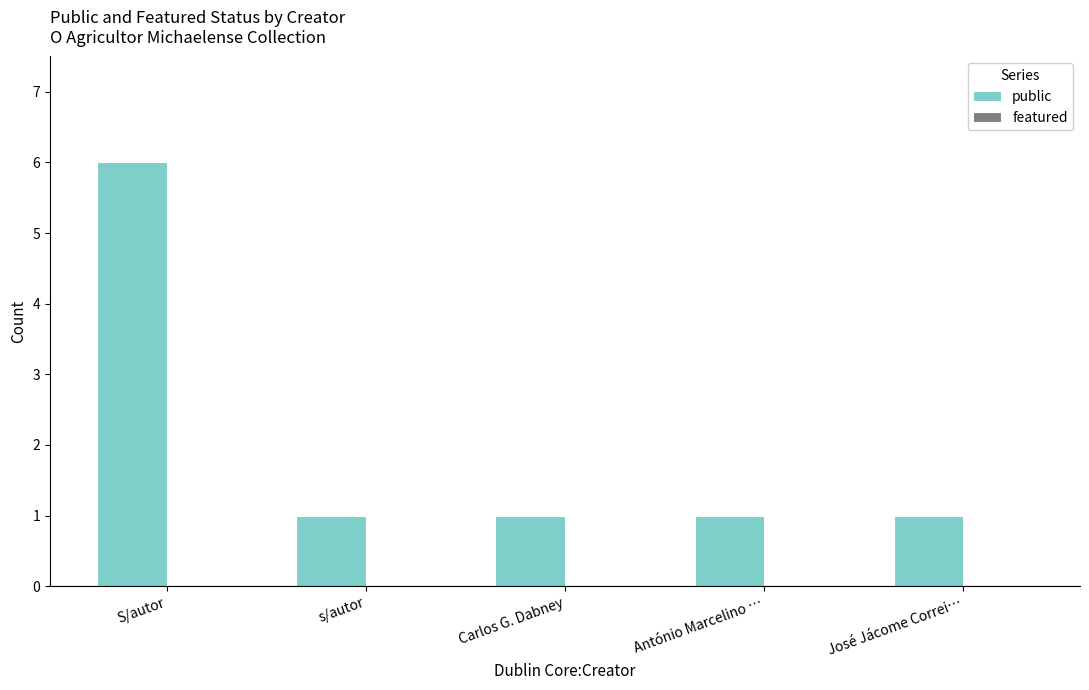

How many bars are there in total?

5